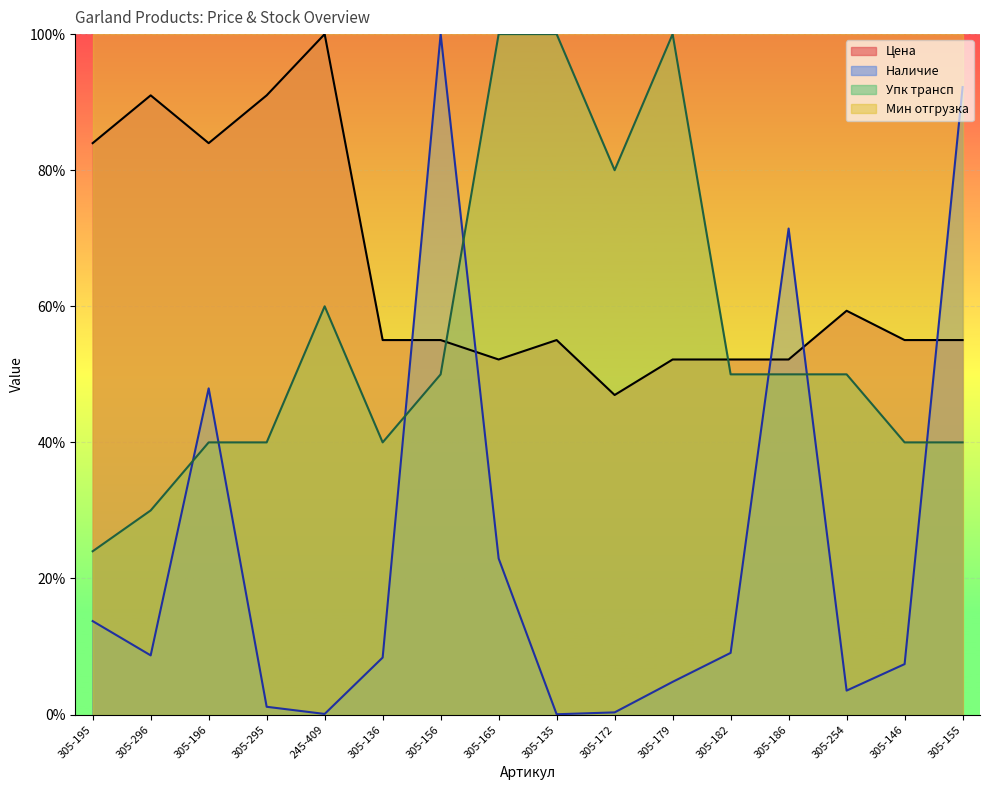

True or false: Упк трансп and Цена intersect in this chart.

True